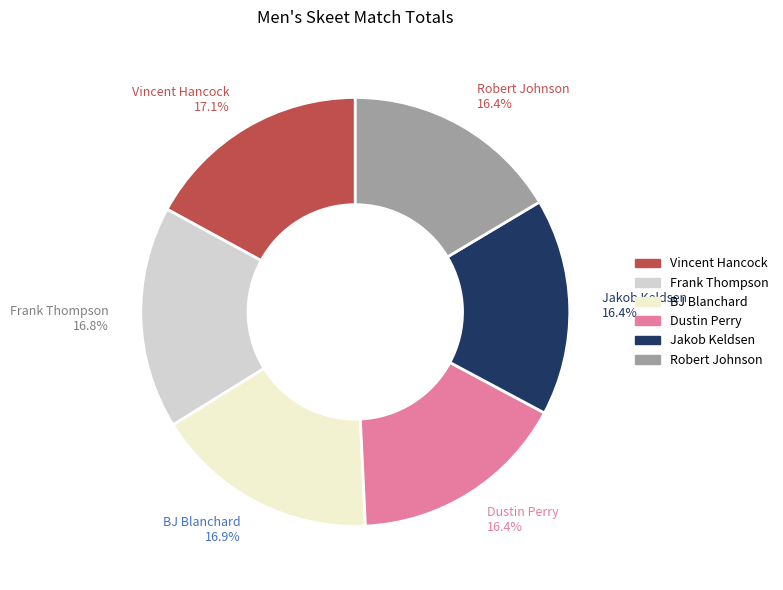

Combined, do BJ Blanchard 16.9% and Frank Thompson 16.8% account for over 50%?

No